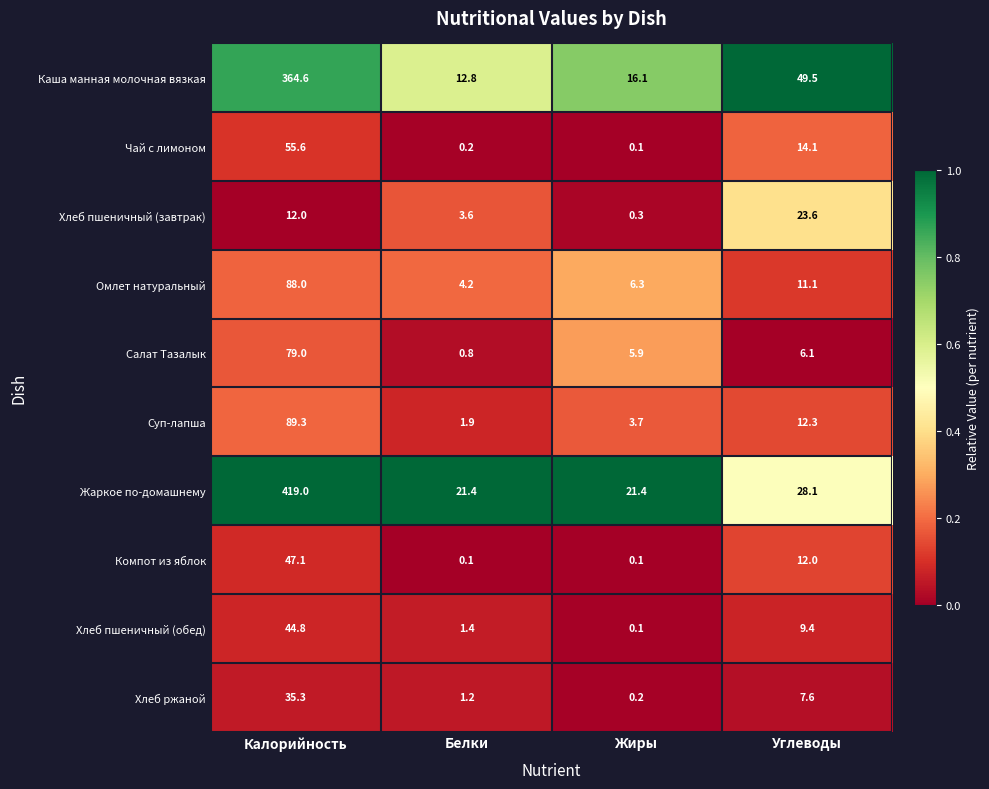

What is the total value across all series at Углеводы?

173.8